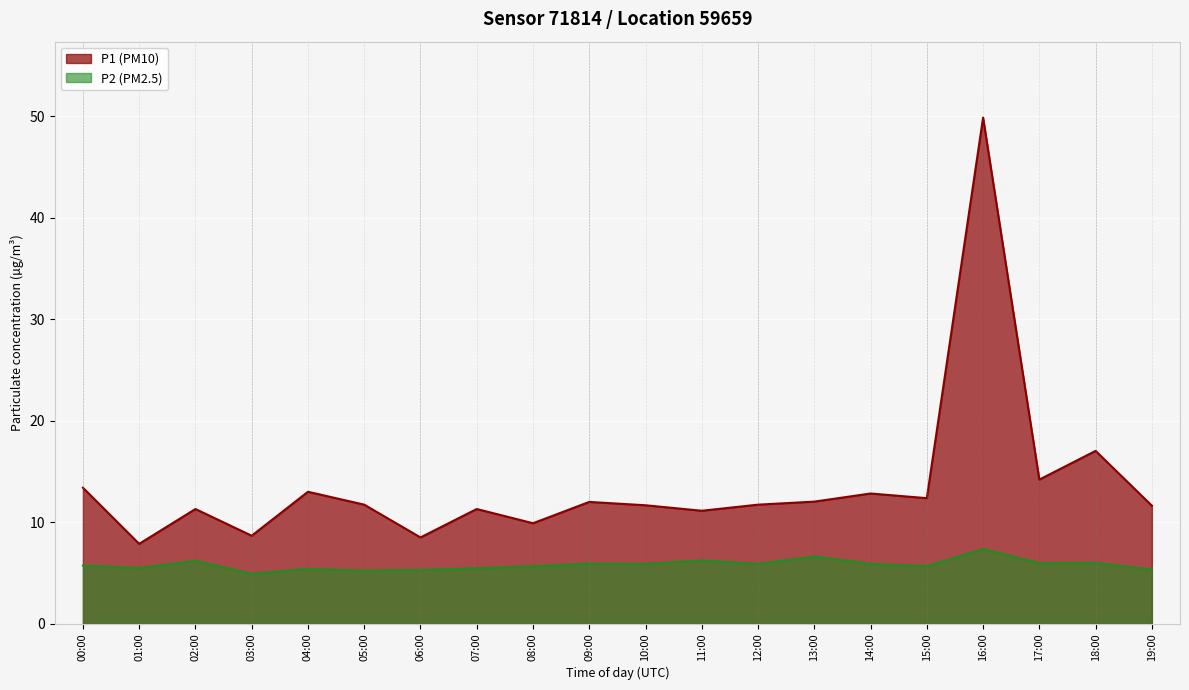

Rank the series by their average value, from highest to lowest.

P1 (PM10), P2 (PM2.5)